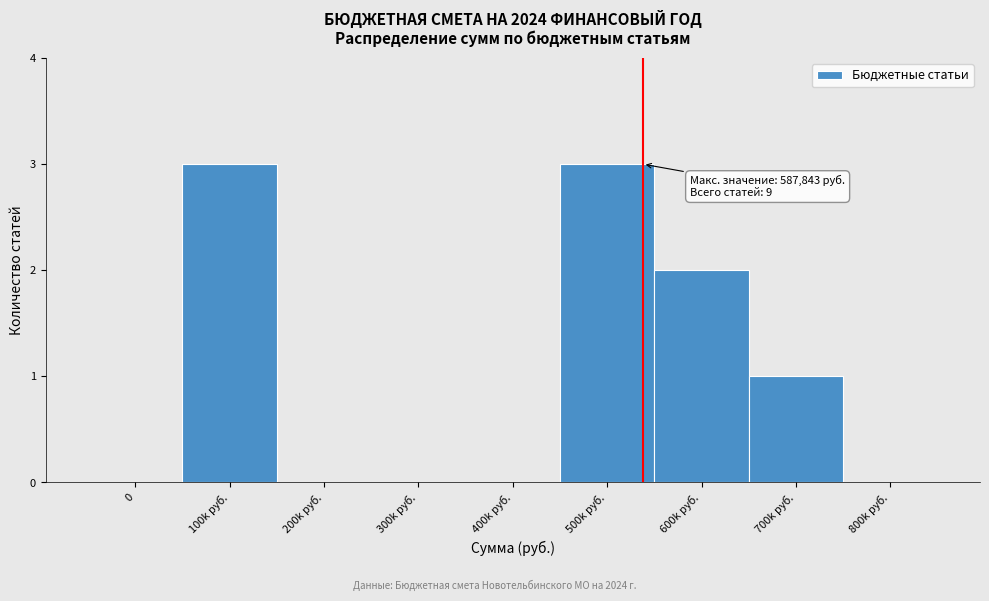

Reading left to right, list all the values displayed in this chart.

0=0	100k руб.=3	200k руб.=0	300k руб.=0	400k руб.=0	500k руб.=3	600k руб.=2	700k руб.=1	800k руб.=0